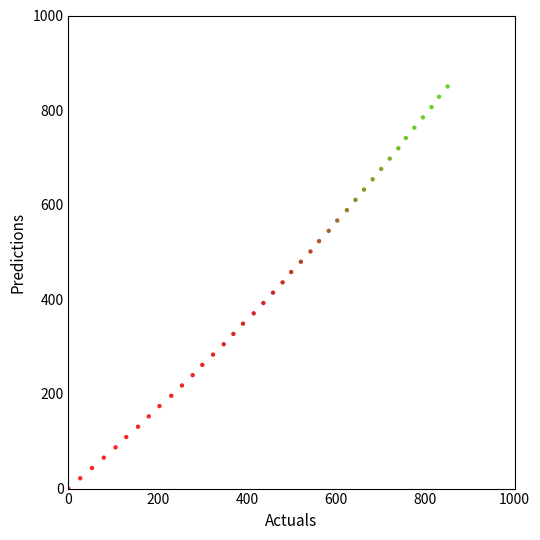

What is the range of Y values (max minus min)?

850.0